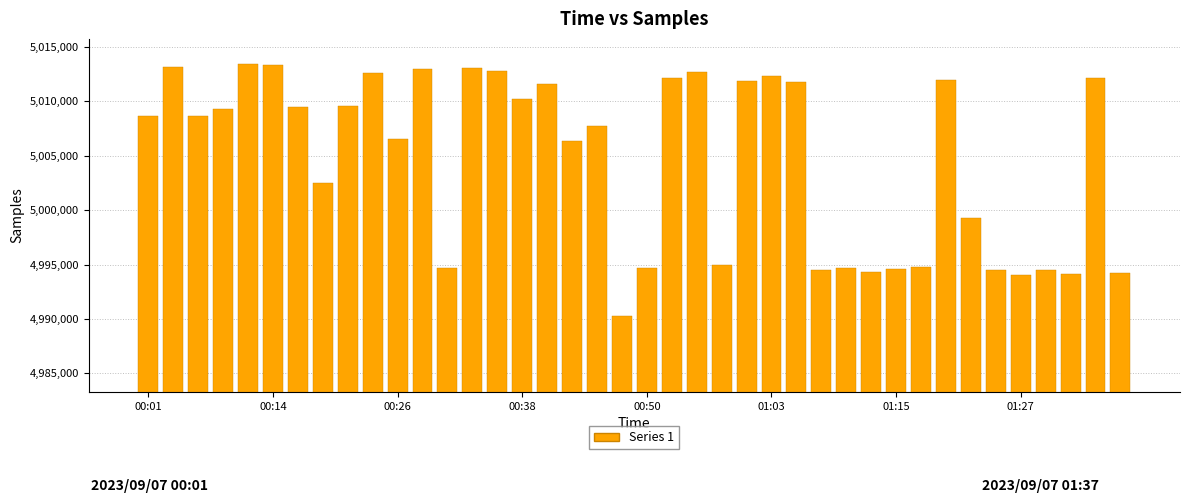

What is the value of the 23rd bar from the left?

5012721